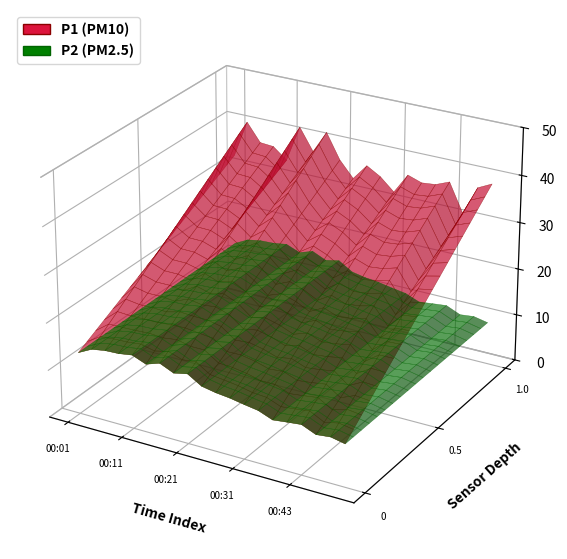

Reading left to right, list all the values displayed in this chart.

P1: 00:01=32.7	00:04=40.6	00:06=36.8	00:09=36.5	00:11=34.2	00:13=42.0	00:16=37.4	00:18=42.1	00:21=36.9	00:23=33.5	00:26=36.9	00:28=35.2	00:31=32.5	00:33=36.8	00:36=35.8	00:38=36.1	00:43=37.3	00:46=31.2	00:48=37.4	00:50=38.9
P2: 00:01=13.1	00:04=14.5	00:06=15.0	00:09=15.2	00:11=15.6	00:13=14.4	00:16=15.4	00:18=14.1	00:21=14.8	00:23=12.9	00:26=12.4	00:28=12.1	00:31=11.5	00:33=11.1	00:36=9.9	00:38=10.2	00:43=10.6	00:46=9.3	00:48=9.6	00:50=9.0